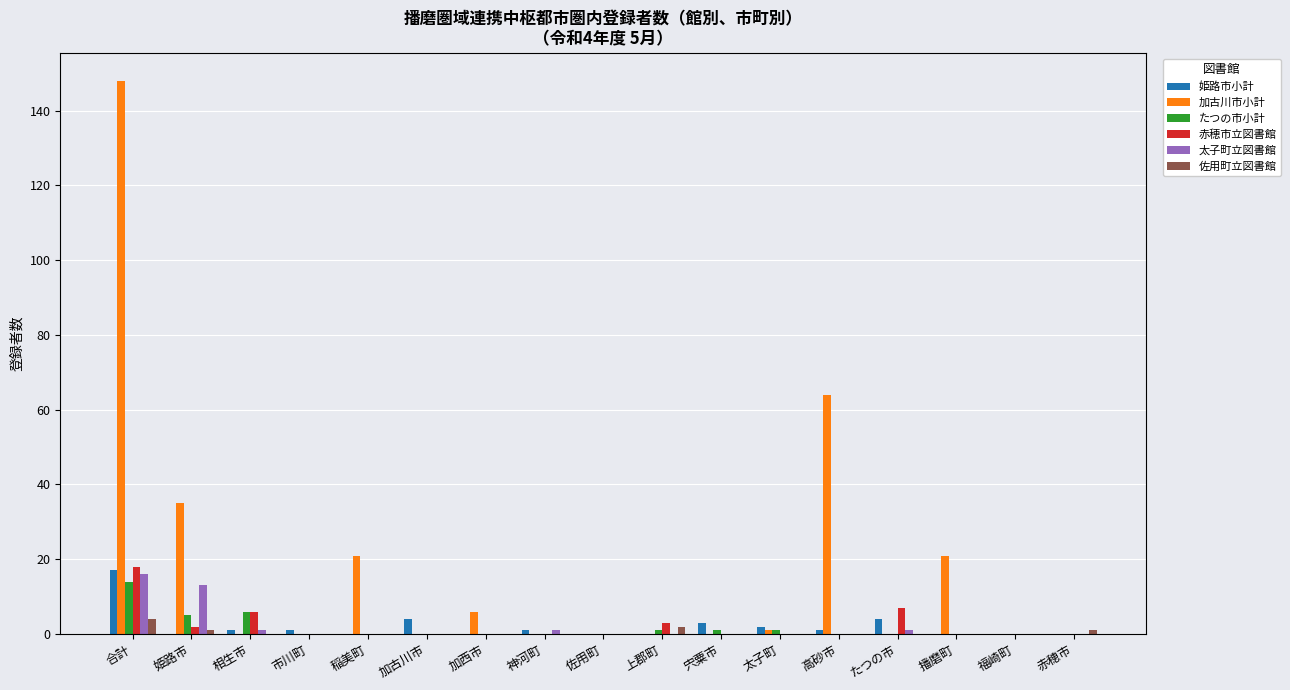

Where does the 姫路市小計 series first go above 1?

合計